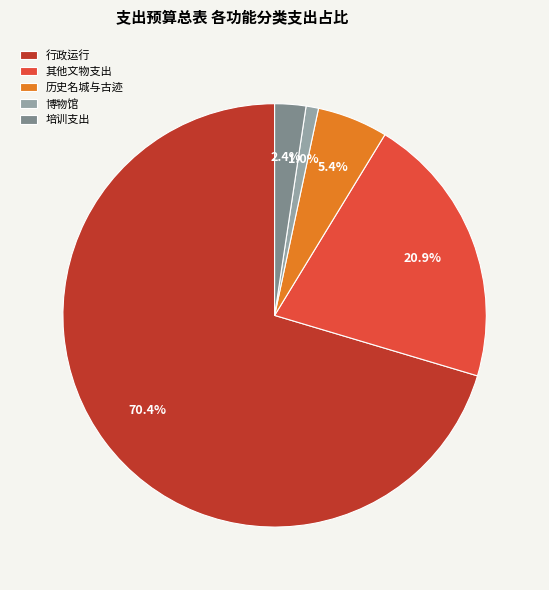

Count the number of slices in the pie.

5